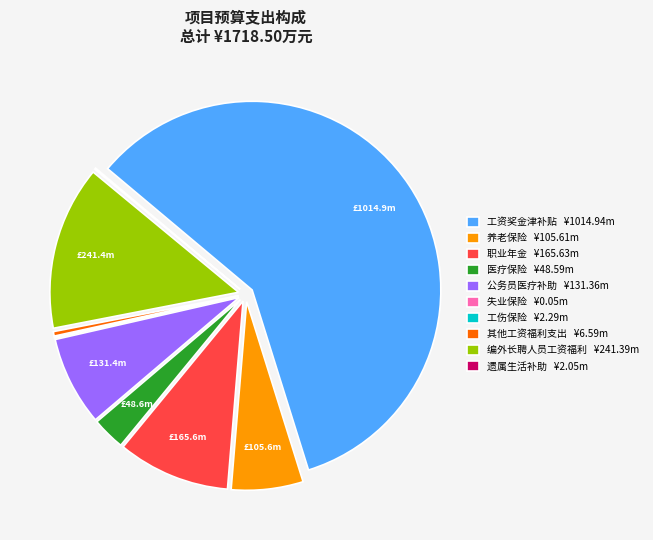

Does any single category account for the majority?

Yes